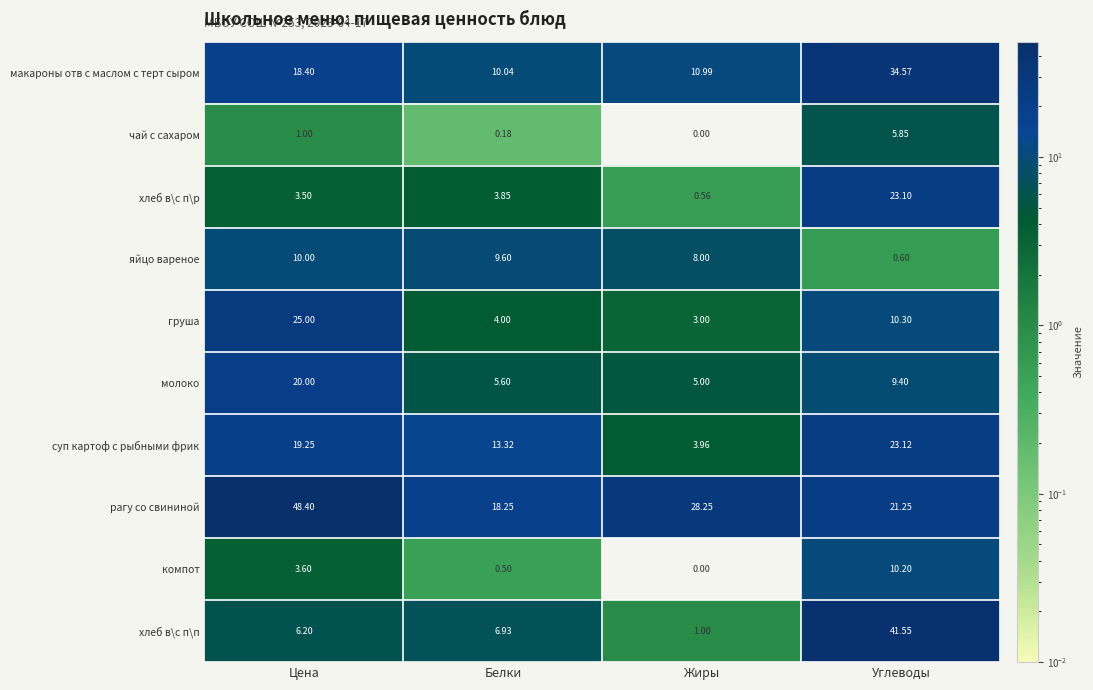

At which label does хлеб в\с п\п first exceed 6?

Цена